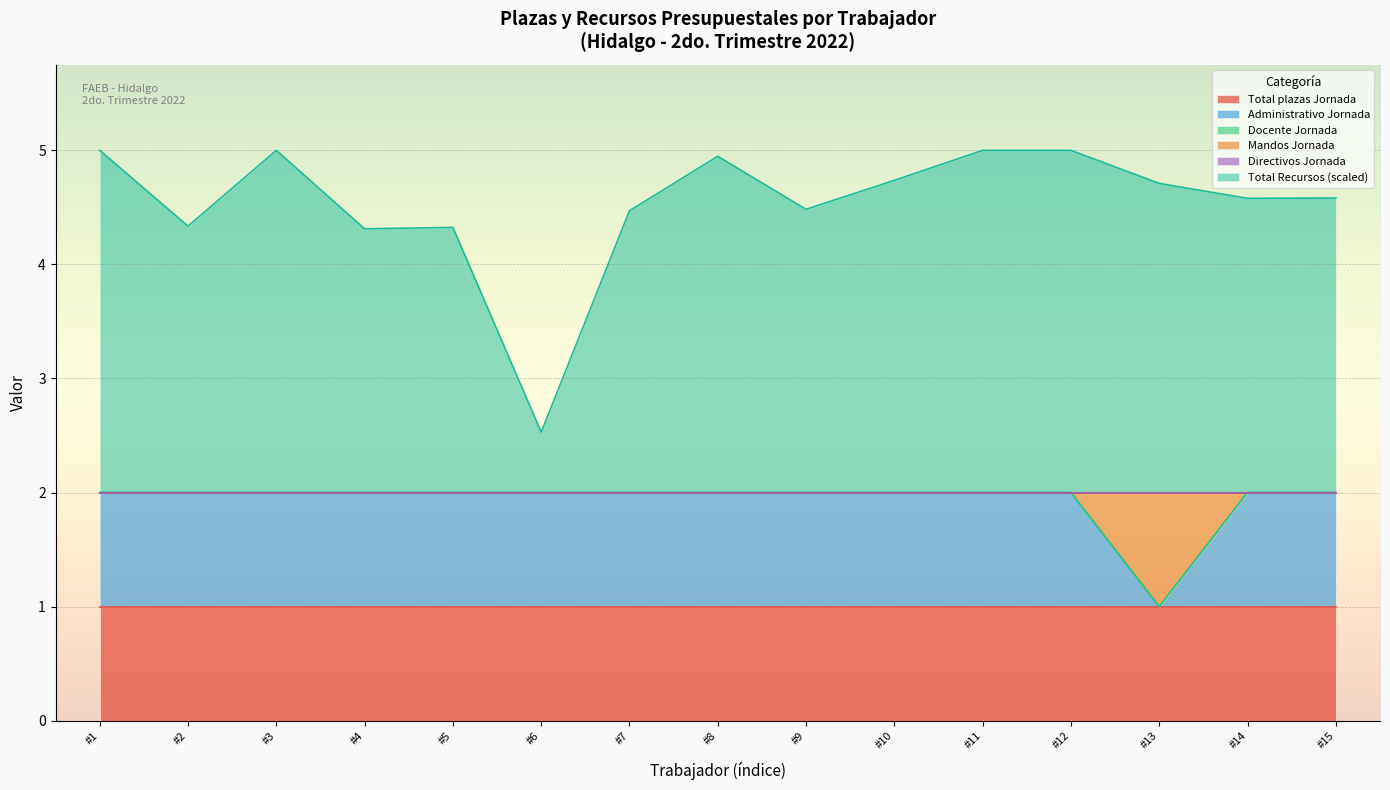

How many data points in Total Recursos are less than 4?

1